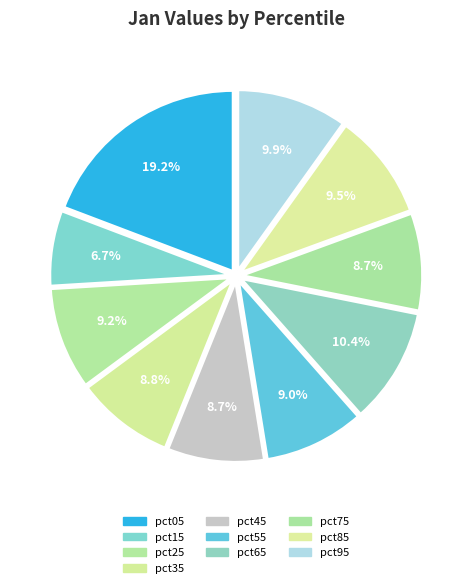

Count the number of slices in the pie.

10